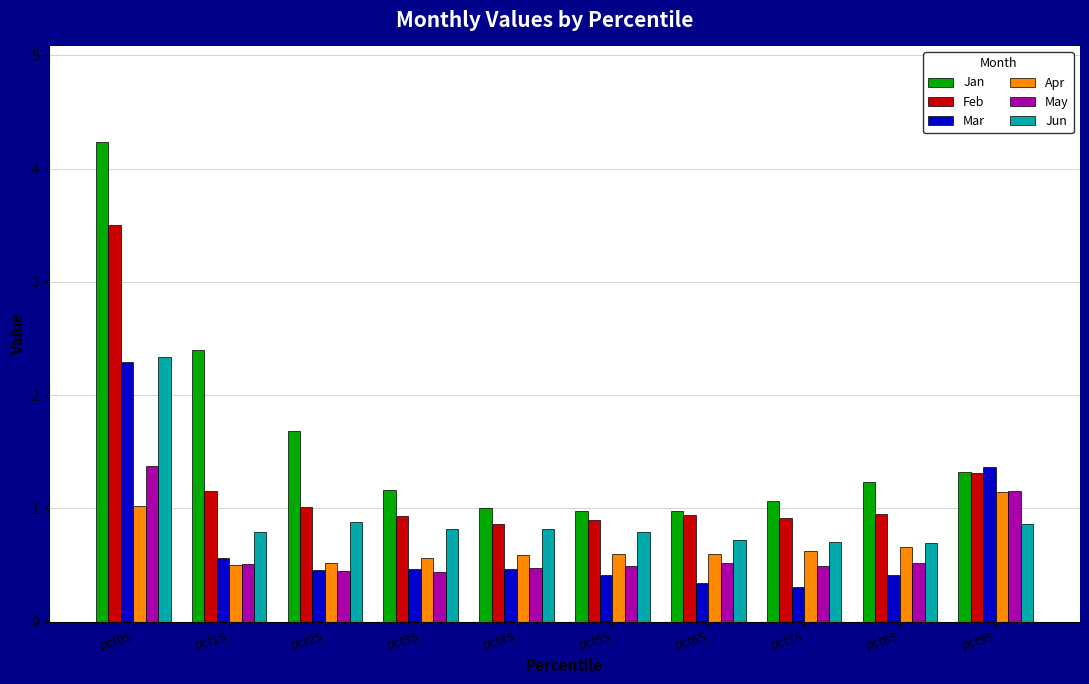

What is the value of the Jan bar at the 2nd from the left?

2.4